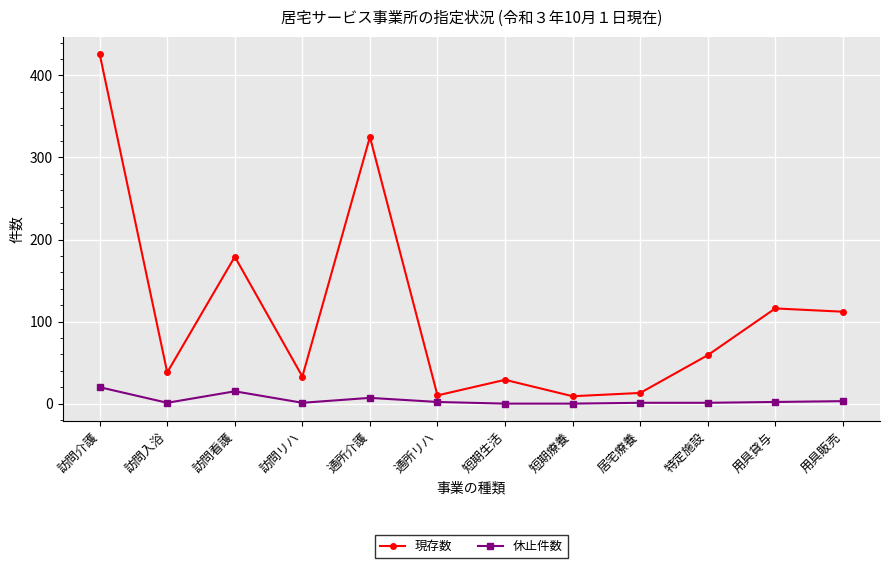

Is the value of 現存数 at 短期療養 greater than the value of 休止件数 at 用具貸与?

Yes